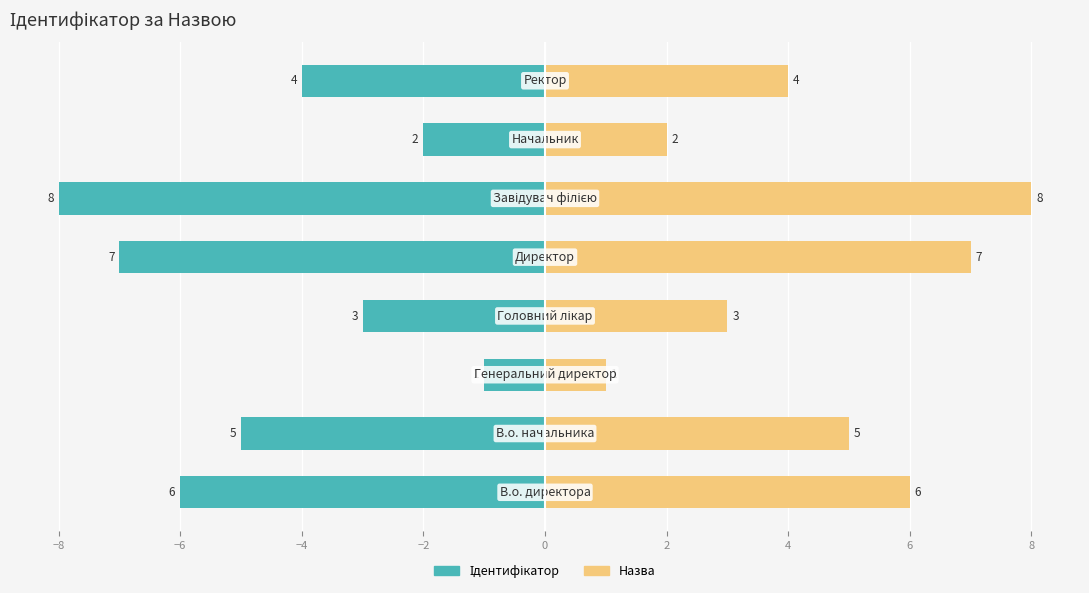

What are all the series names shown in the legend?

Ідентифікатор, Назва